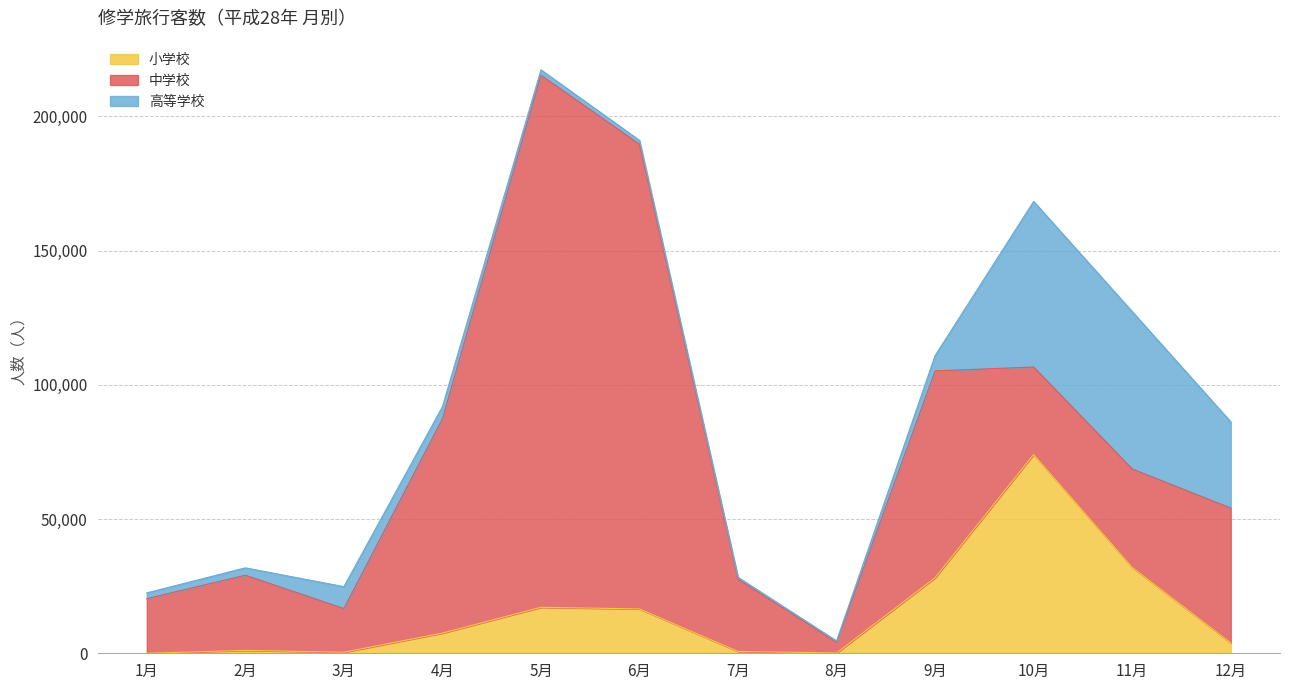

What is the value of the 高等学校 point at the 6th from the left?

1449